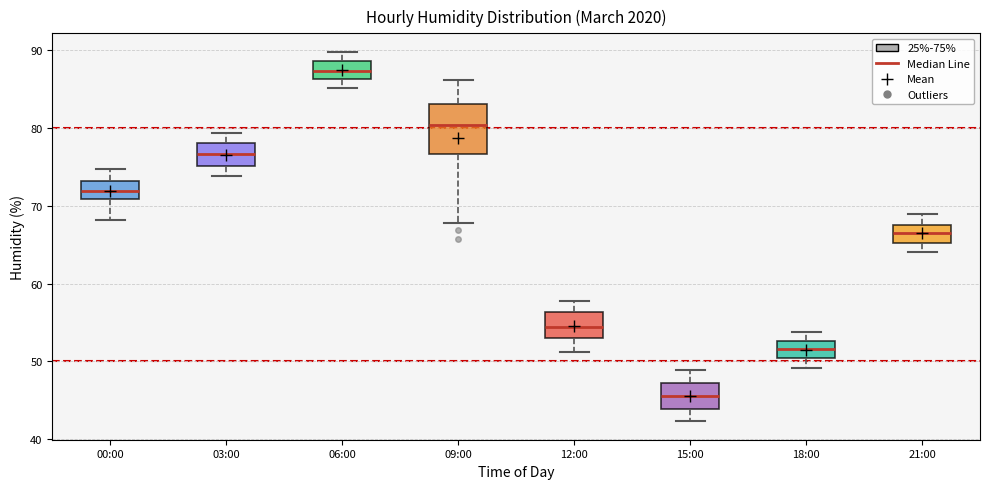

Where does the upper whisker of the box for 15:00 end on the y-axis? The values are not printed on the chart, so give them approximately, as read against the axis.

49